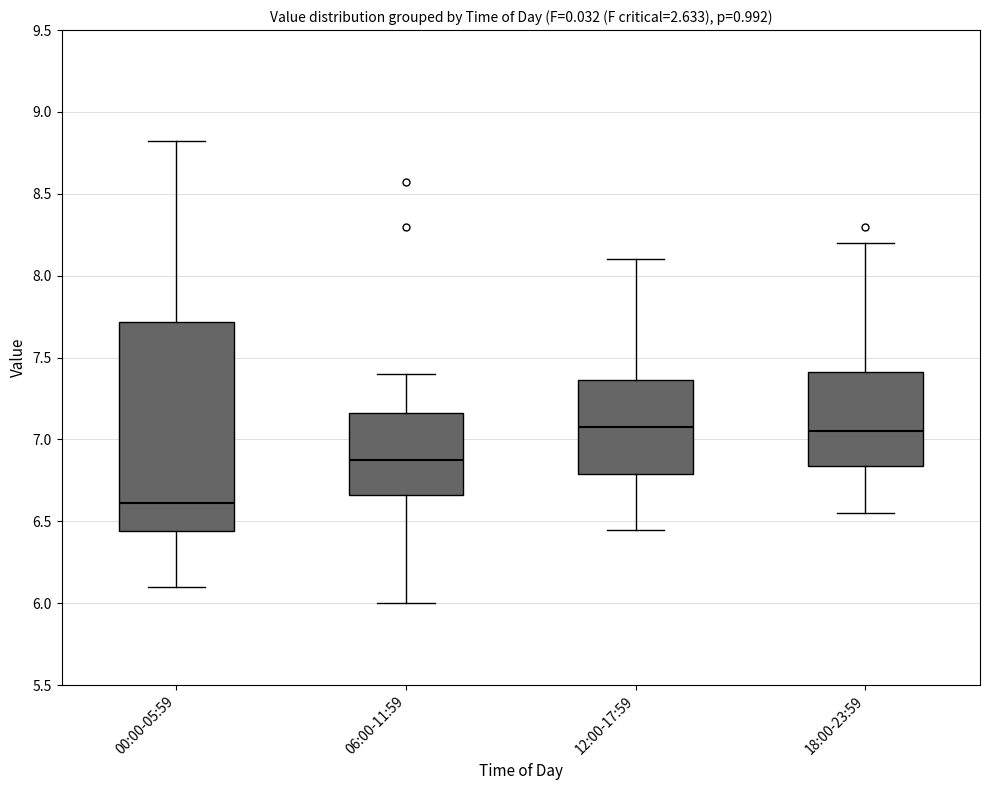

Which box's median line is the lowest?

00:00-05:59